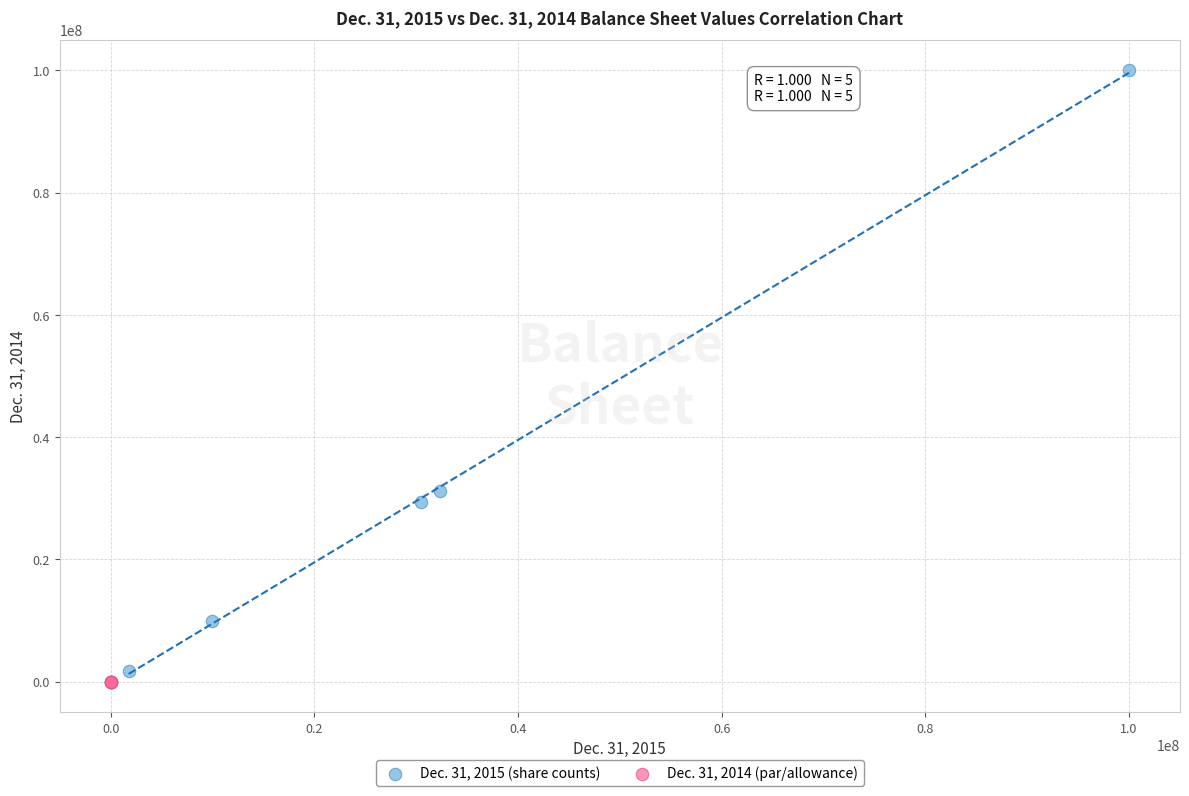

What are all the series names shown in the legend?

Dec. 31, 2015 (share counts), Dec. 31, 2014 (par/allowance)